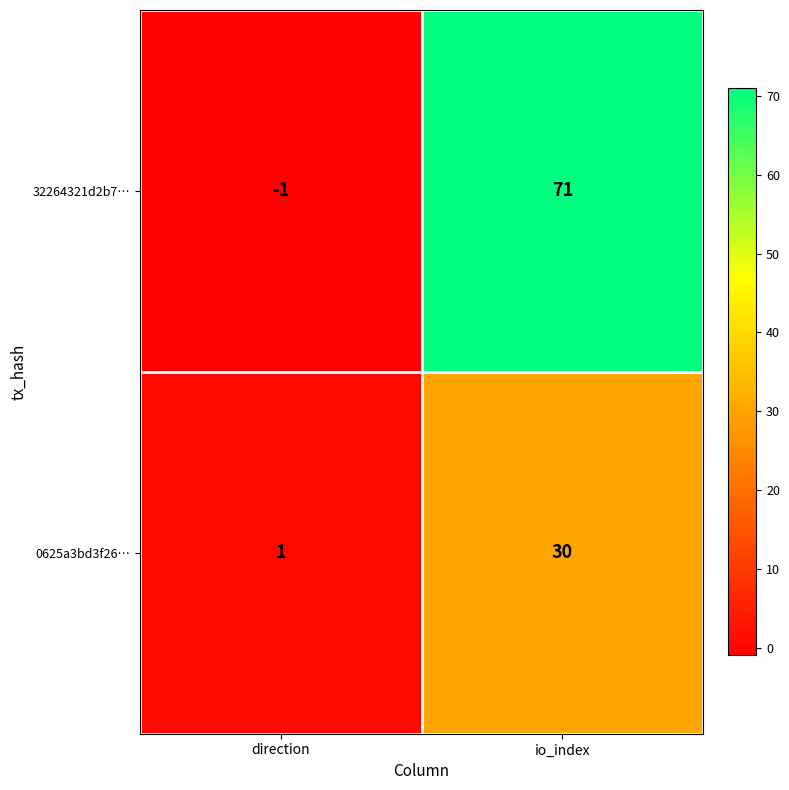

What is the total value across all series at io_index?

101